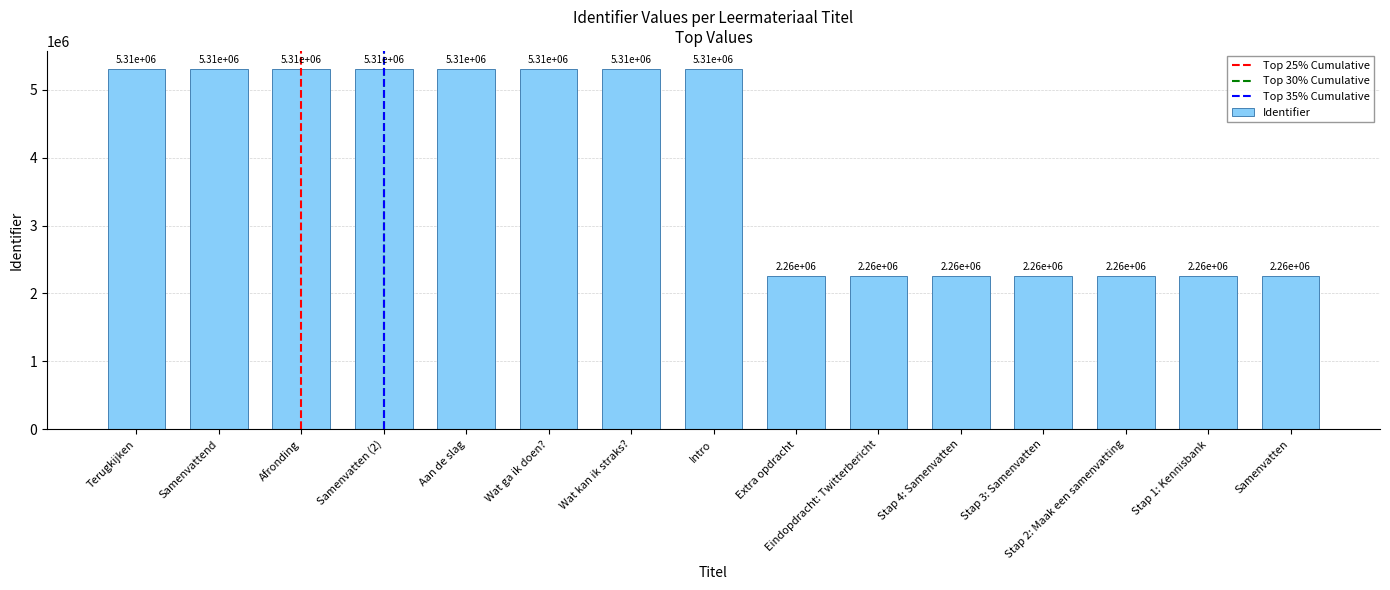

True or false: the data shows 8172328 at Wat ga ik doen?.

False